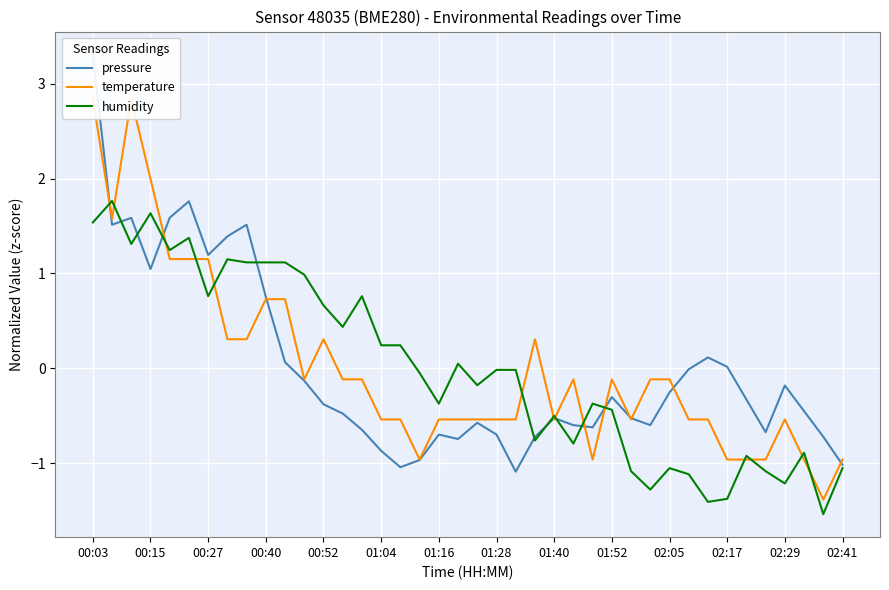

The value of humidity at 00:52 is 0.4. True or false?

False